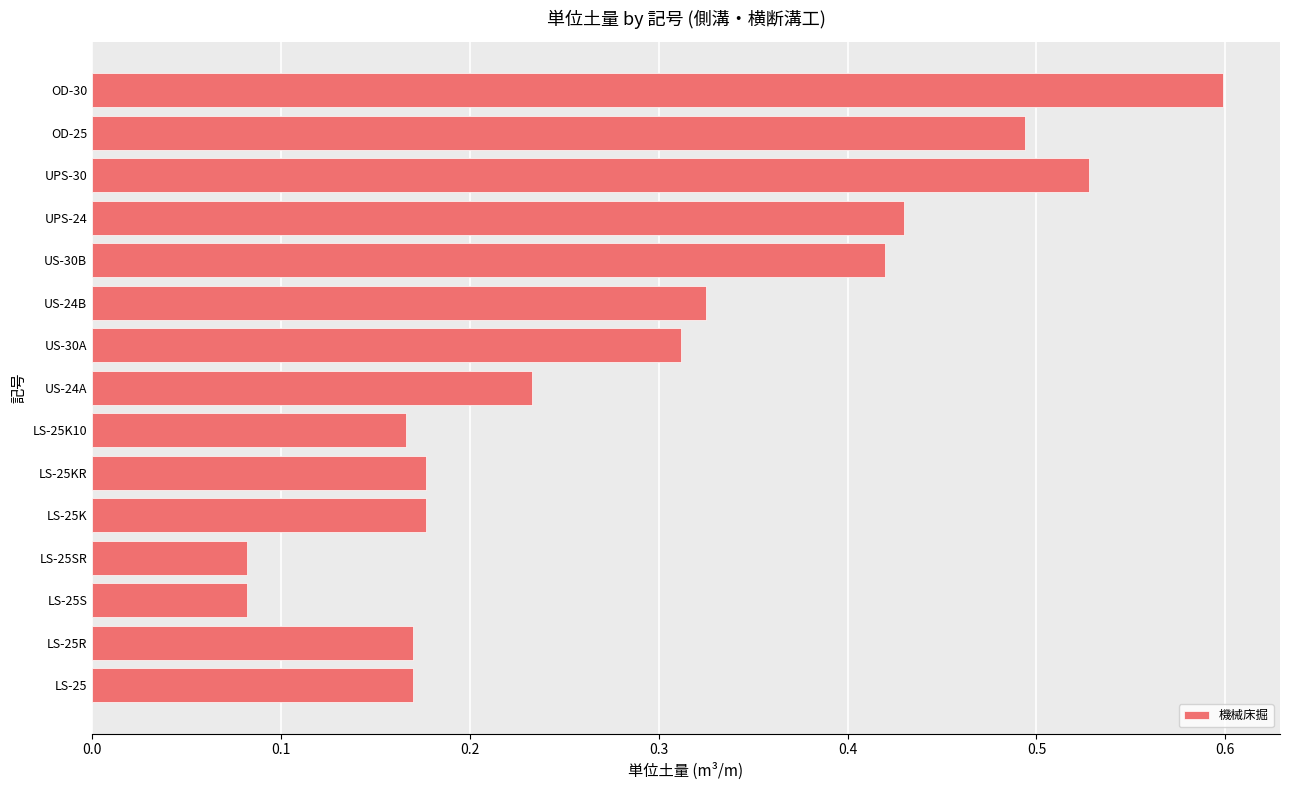

Between LS-25KR and OD-25, which is larger?

OD-25